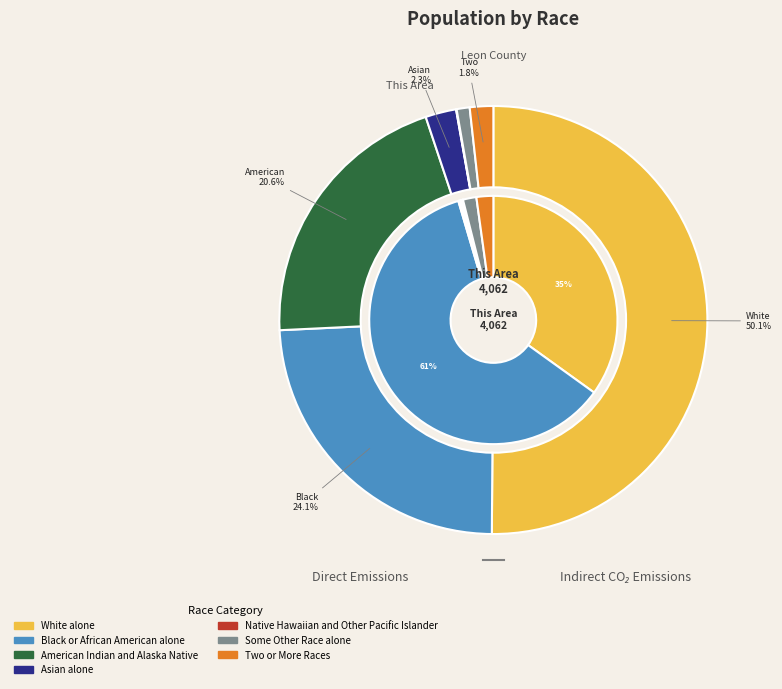

Is there any slice that represents more than half of the pie?

Yes